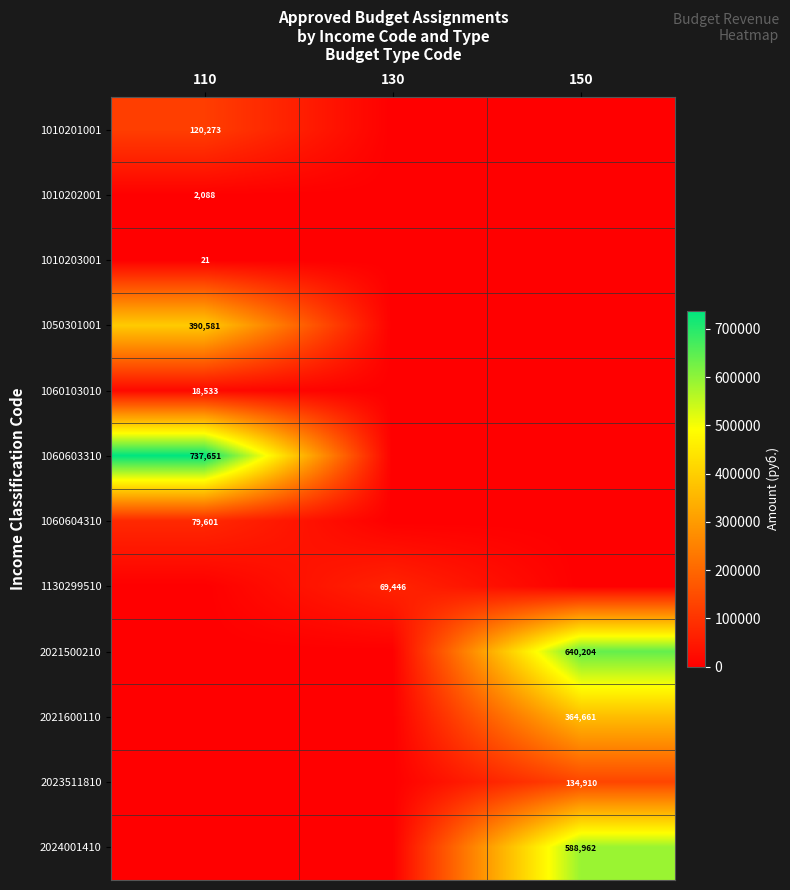

The 1010201001 series shows 120273 at 110. True or false?

True